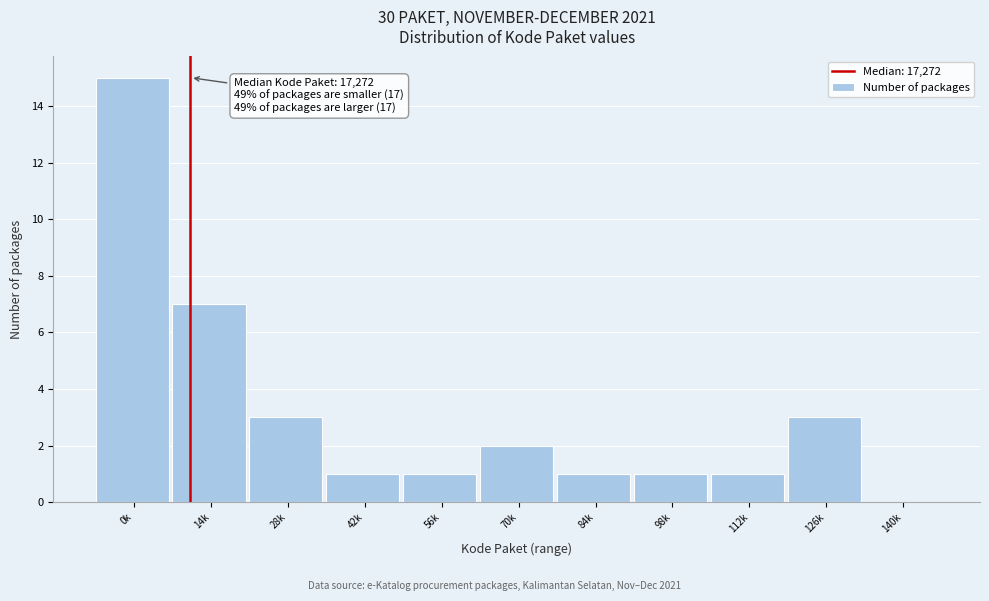

Reading left to right, list all the values displayed in this chart.

0k=15	14k=7	28k=3	42k=1	56k=1	70k=2	84k=1	98k=1	112k=1	126k=3	140k=0